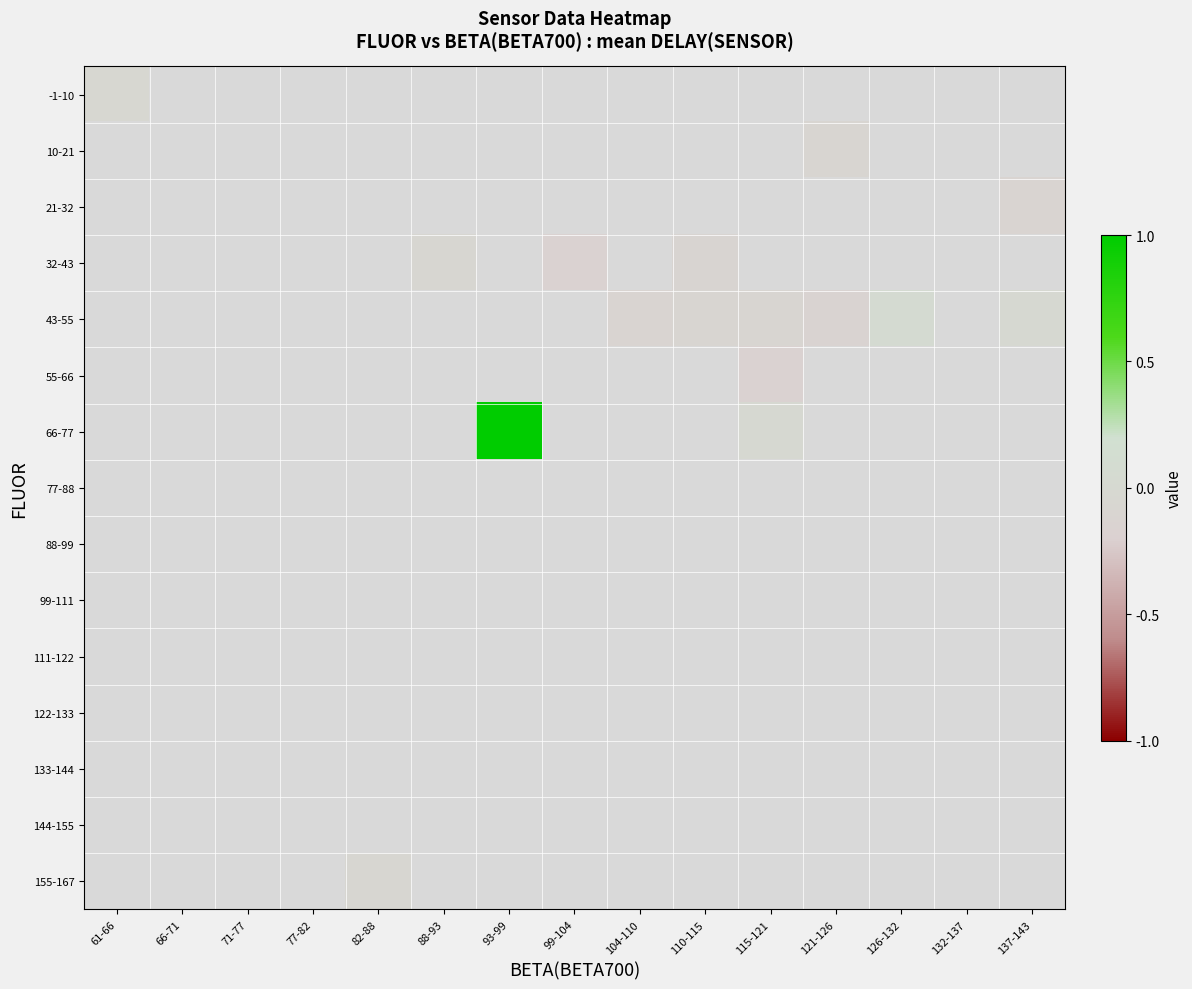

Which series has the widest spread of values?

-1-10